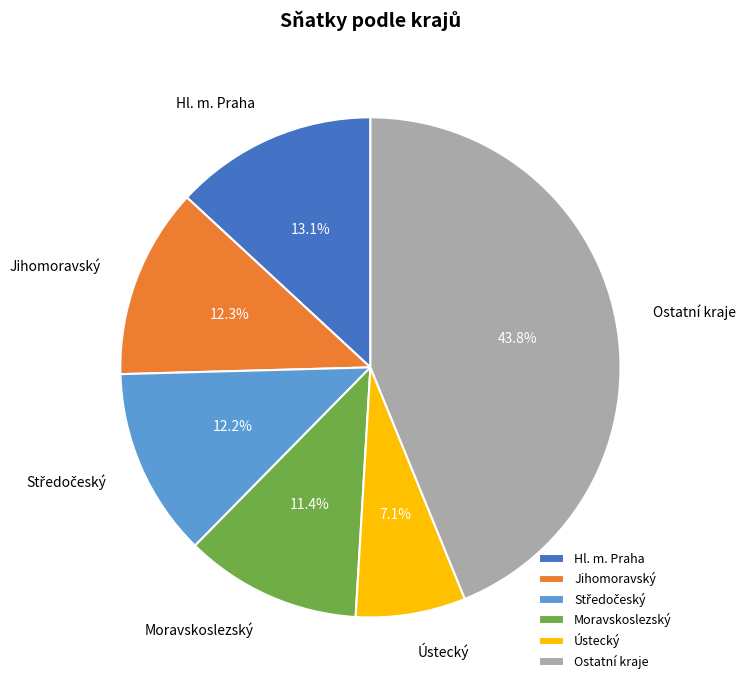

Which has a higher value, Ústecký or Moravskoslezský?

Moravskoslezský